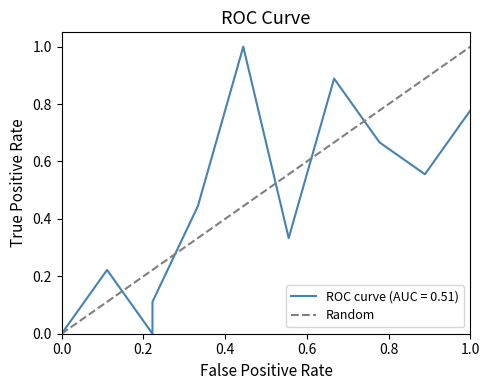

What is the maximum value shown in the chart?

1